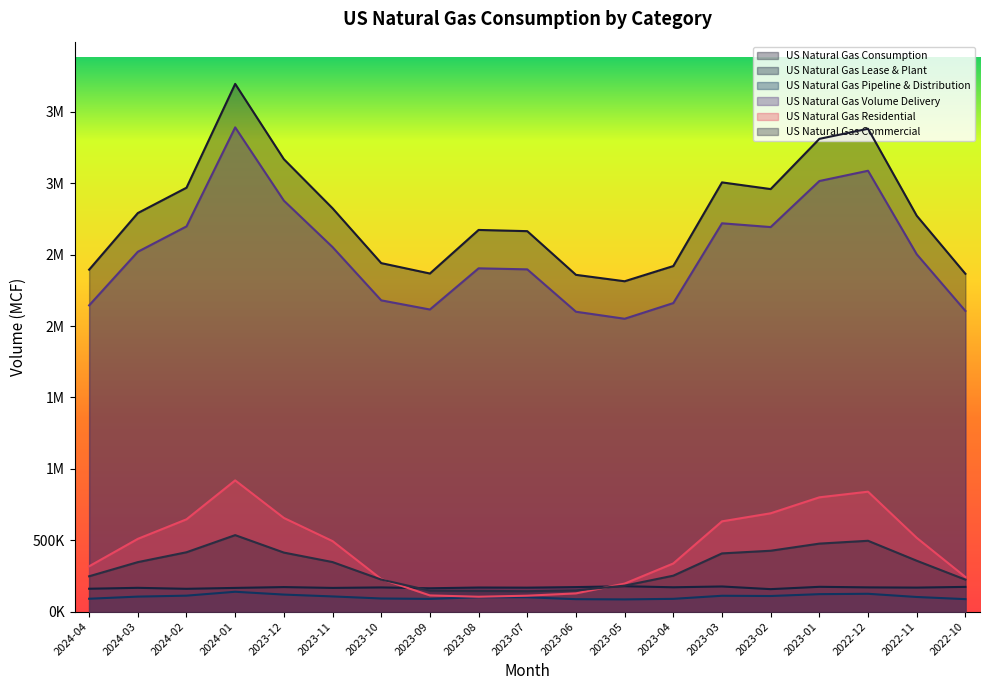

The US Natural Gas Consumption series shows 1385337 at 2023-09. True or false?

False